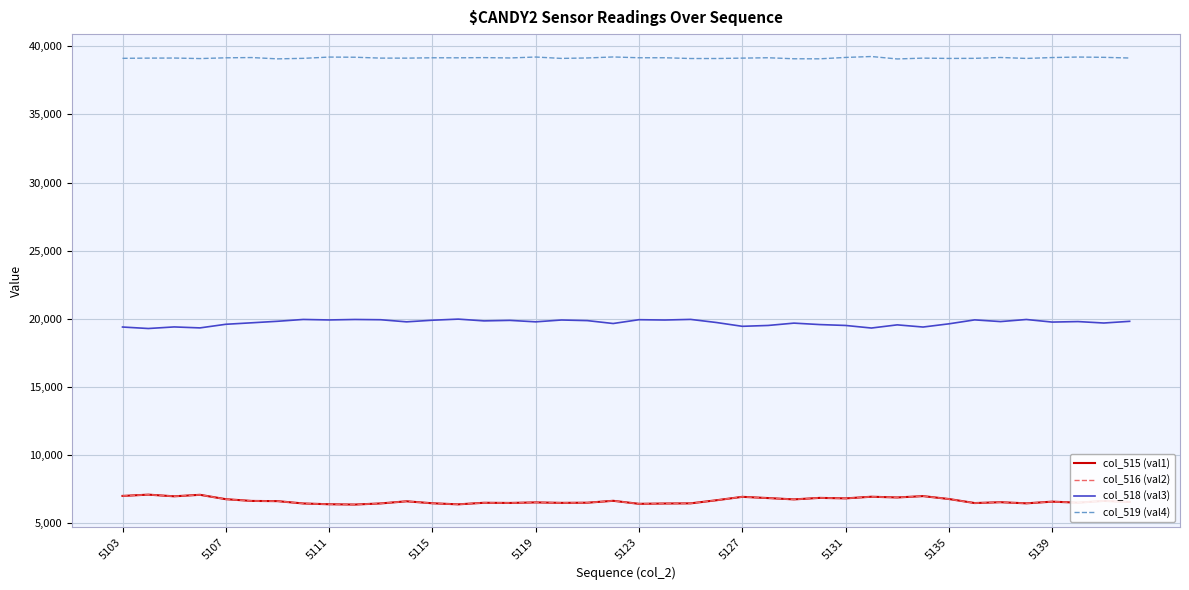

What is the difference between the maximum and minimum values in the col_519 (val4) series?

179